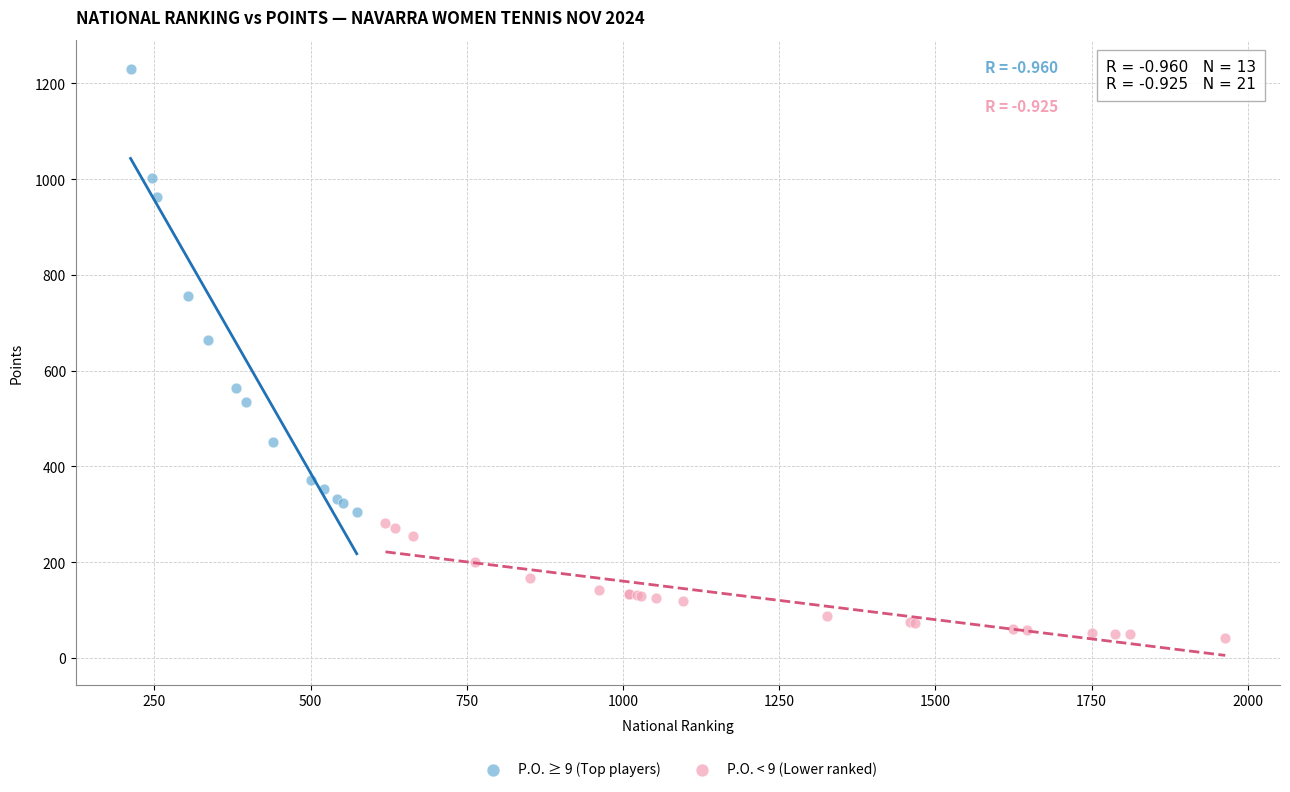

Which series contains the lowest Y value?

P.O. < 9 (Lower ranked)